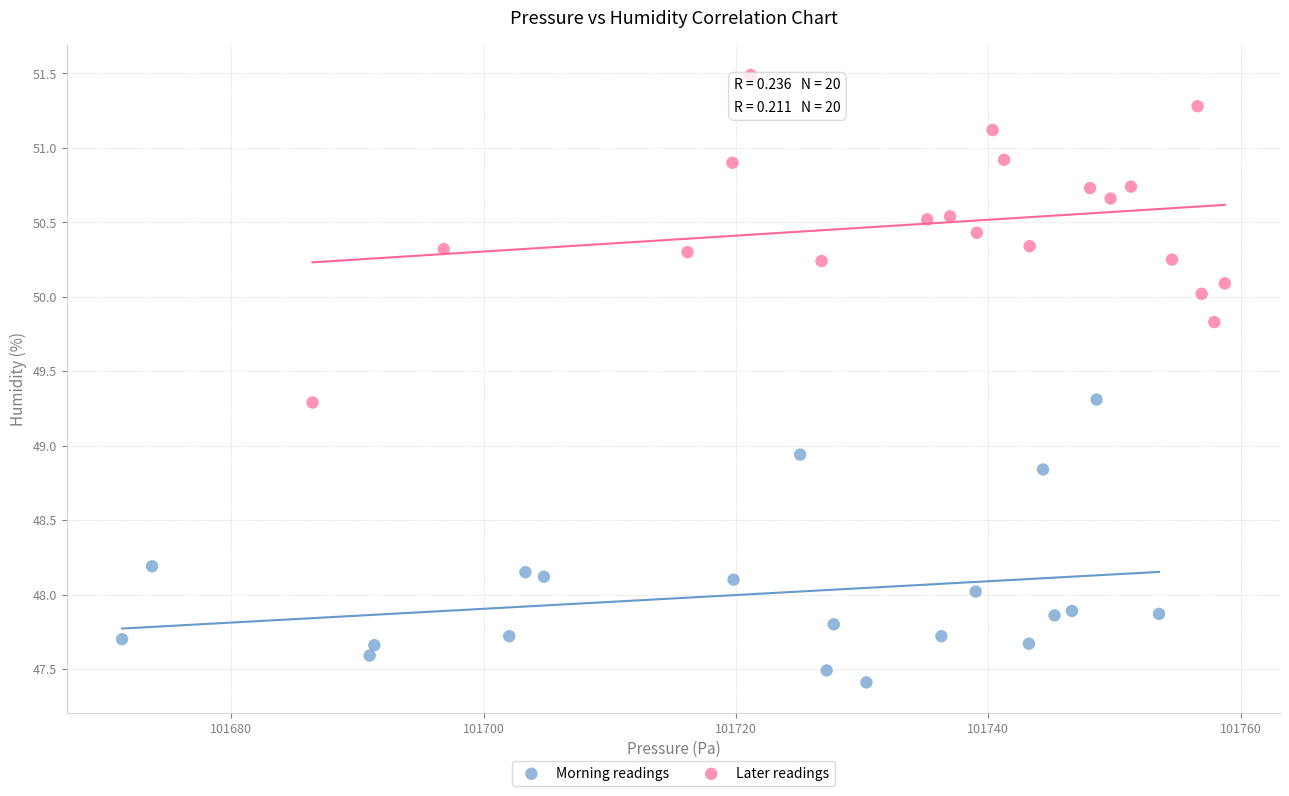

Which series reaches the maximum Y coordinate?

Later readings